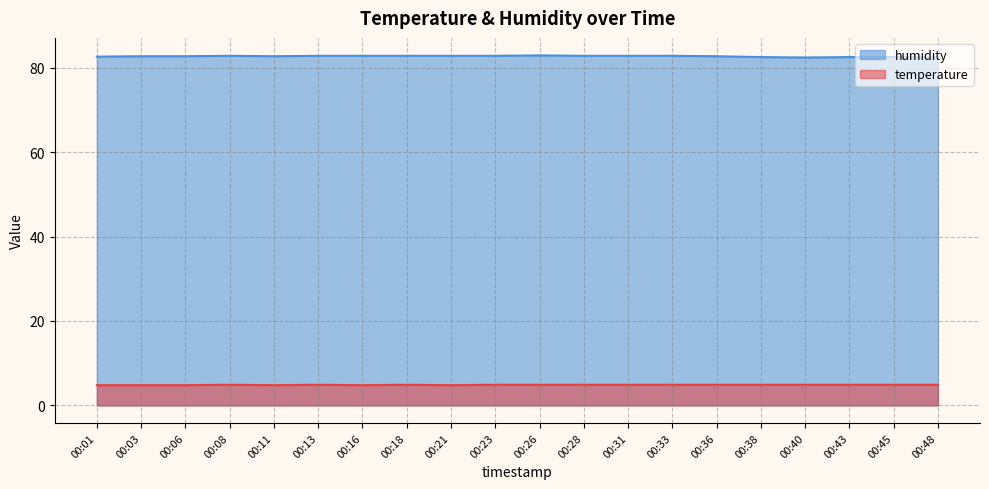

Reading left to right, what are all the values shown in this chart?

temperature: 00:01=4.8	00:03=4.8	00:06=4.8	00:08=4.9	00:11=4.8	00:13=4.9	00:16=4.8	00:18=4.9	00:21=4.8	00:23=4.9	00:26=4.9	00:28=4.9	00:31=4.9	00:33=4.9	00:36=4.9	00:38=4.9	00:40=4.9	00:43=4.9	00:45=4.9	00:48=4.9
humidity: 00:01=82.6	00:03=82.7	00:06=82.7	00:08=82.8	00:11=82.7	00:13=82.8	00:16=82.8	00:18=82.8	00:21=82.8	00:23=82.8	00:26=82.9	00:28=82.8	00:31=82.8	00:33=82.8	00:36=82.7	00:38=82.5	00:40=82.4	00:43=82.5	00:45=82.5	00:48=82.4